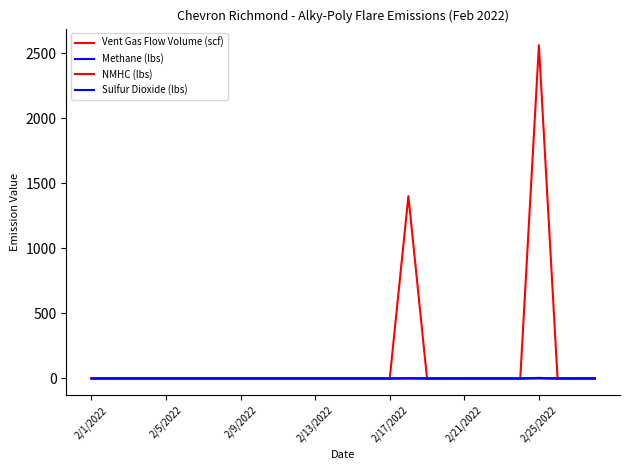

Reading left to right, extract all data points from this chart.

Vent Gas Flow Volume (scf): 0.0	0.0	0.0	0.0	0.0	0.0	0.0	0.0	0.0	0.0	0.0	0.0	0.0	0.0	0.0	0.0	0.0	1402.8	0.0	0.0	0.0	0.0	0.0	0.0	2563.0	0.0	0.0	0.0
Methane (lbs): 0.0	0.0	0.0	0.0	0.0	0.0	0.0	0.0	0.0	0.0	0.0	0.0	0.0	0.0	0.0	0.0	0.0	0.3	0.0	0.0	0.0	0.0	0.0	0.0	0.5	0.0	0.0	0.0
NMHC (lbs): 0.0	0.0	0.0	0.0	0.0	0.0	0.0	0.0	0.0	0.0	0.0	0.0	0.0	0.0	0.0	0.0	0.0	2.5	0.0	0.0	0.0	0.0	0.0	0.0	4.7	0.0	0.0	0.0
Sulfur Dioxide (lbs): 0.0	0.0	0.0	0.0	0.0	0.0	0.0	0.0	0.0	0.0	0.0	0.0	0.0	0.0	0.0	0.0	0.0	1.6	0.0	0.0	0.0	0.0	0.0	0.0	3.1	0.0	0.0	0.0